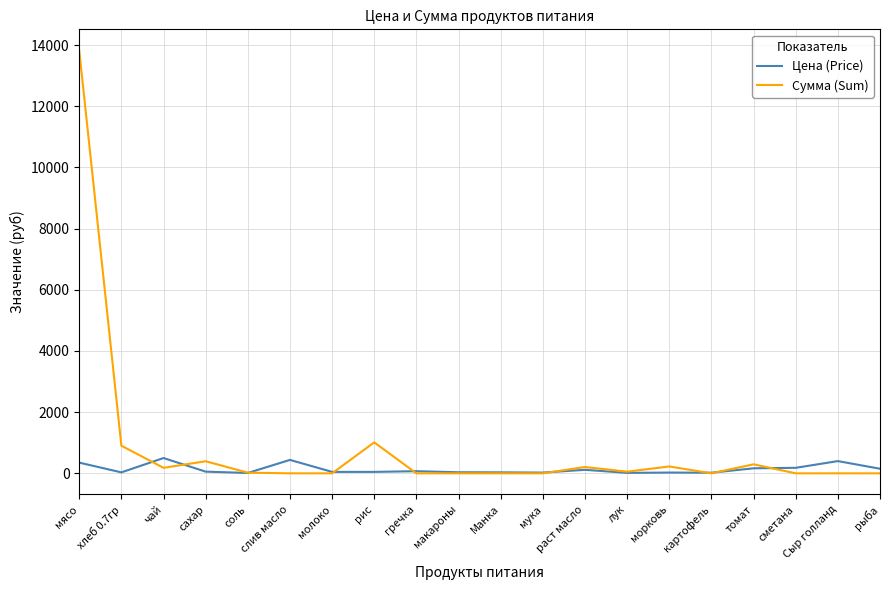

The value of Сумма (Sum) at томат is 294.9. True or false?

True